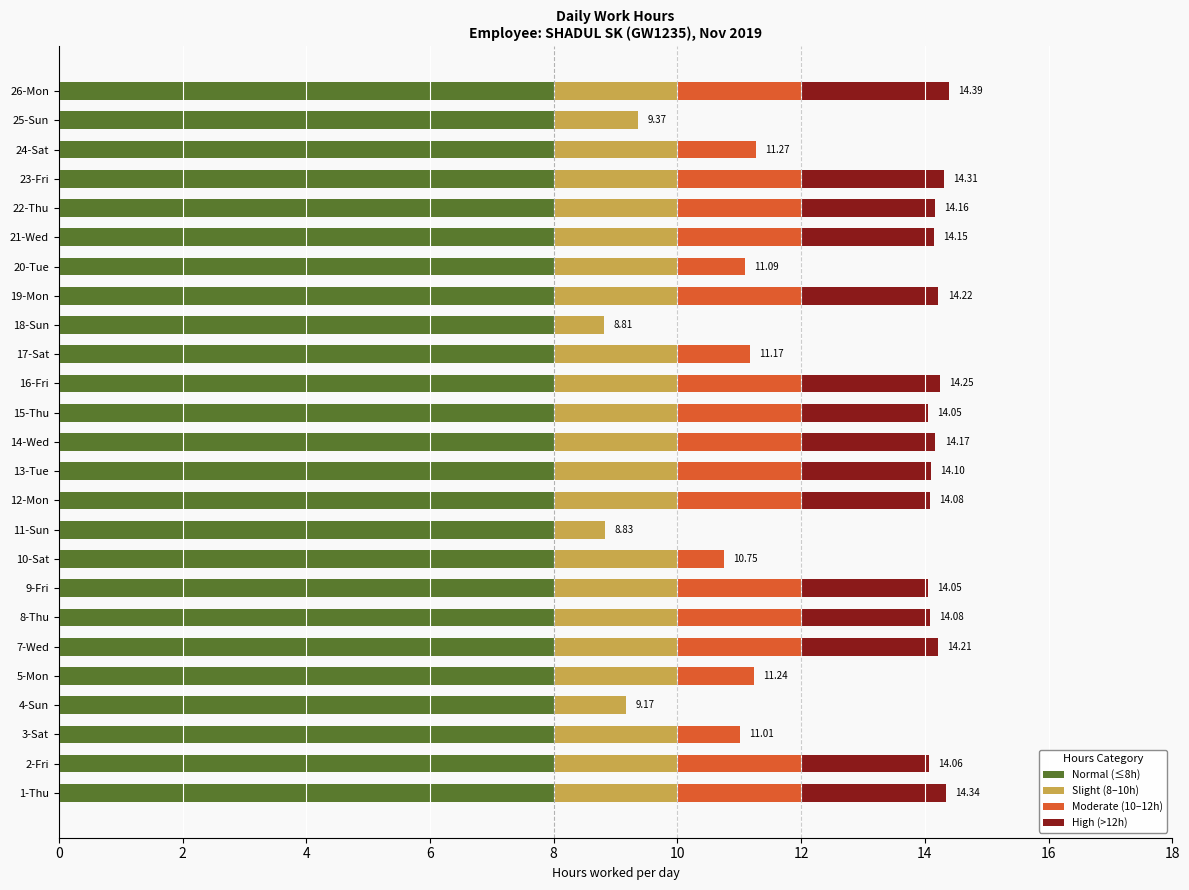

What is the sum of all Normal (≤8h) values?

200.0